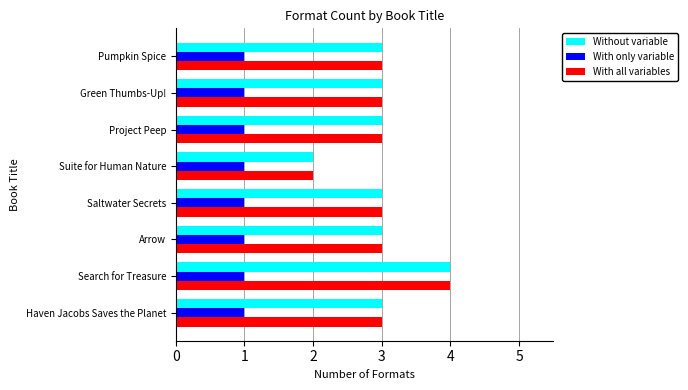

What value does the With all variables series have at Haven Jacobs Saves the Planet?

3